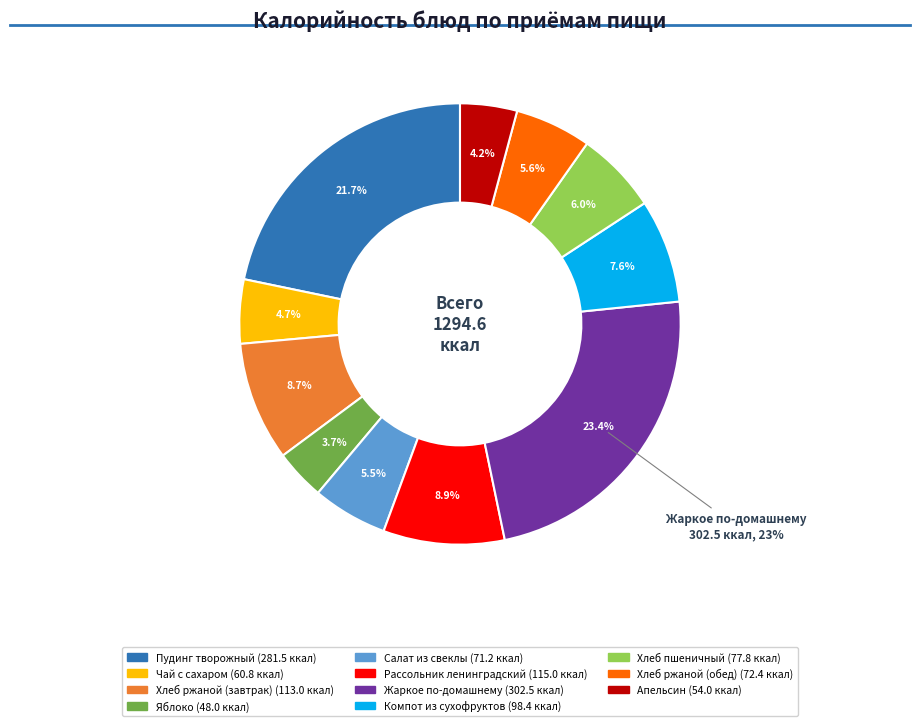

What is the smallest slice in the pie chart?

Яблоко